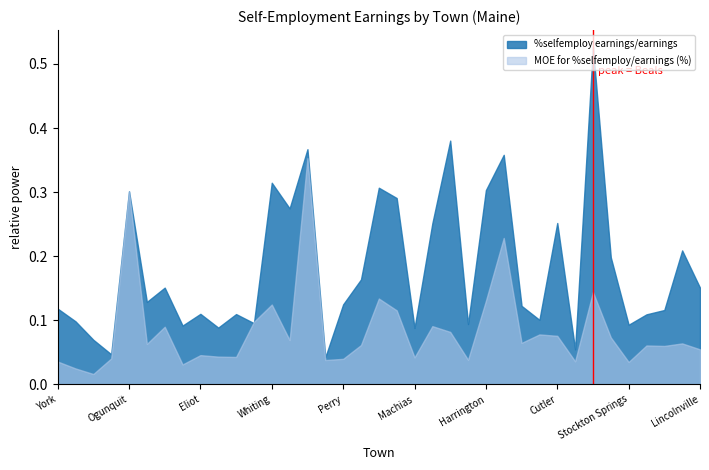

Reading left to right, what are all the values shown in this chart?

%selfemploy earnings/earnings: York=0.1	Wells=0.1	Saco=0.1	Old Orchard Beach=0.0	Ogunquit=0.3	Kittery=0.1	Kennebunkport=0.2	Kennebunk=0.1	Eliot=0.1	Biddeford=0.1	Arundel=0.1	Whitneyville=0.1	Whiting=0.3	Steuben=0.3	Roque Bluffs=0.4	Robbinston=0.0	Perry=0.1	Pembroke=0.2	Milbridge=0.3	Machiasport=0.3	Machias=0.1	Lubec=0.3	Jonesport=0.4	Jonesboro=0.1	Harrington=0.3	Eastport=0.4	East Machias=0.1	Dennysville=0.1	Cutler=0.3	Calais=0.1	Beals=0.5	Addison=0.2	Stockton Springs=0.1	Searsport=0.1	Prospect=0.1	Northport=0.2	Lincolnville=0.2
MOE for %selfemploy/earnings (%): York=0.0	Wells=0.0	Saco=0.0	Old Orchard Beach=0.0	Ogunquit=0.3	Kittery=0.1	Kennebunkport=0.1	Kennebunk=0.0	Eliot=0.0	Biddeford=0.0	Arundel=0.0	Whitneyville=0.1	Whiting=0.1	Steuben=0.1	Roque Bluffs=0.4	Robbinston=0.0	Perry=0.0	Pembroke=0.1	Milbridge=0.1	Machiasport=0.1	Machias=0.0	Lubec=0.1	Jonesport=0.1	Jonesboro=0.0	Harrington=0.1	Eastport=0.2	East Machias=0.1	Dennysville=0.1	Cutler=0.1	Calais=0.0	Beals=0.1	Addison=0.1	Stockton Springs=0.0	Searsport=0.1	Prospect=0.1	Northport=0.1	Lincolnville=0.1